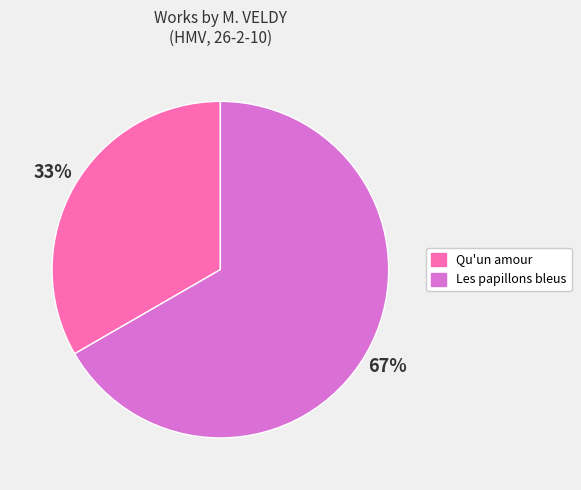

Which slice represents more than half of the pie?

Les papillons bleus